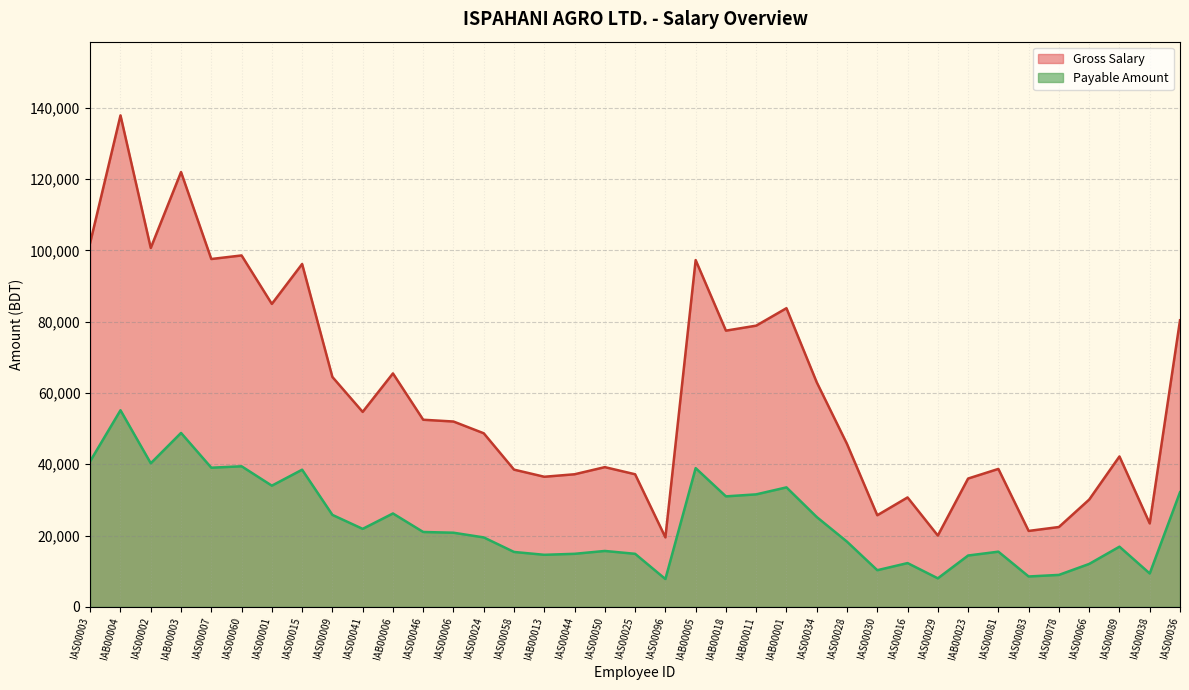

What is the total value across all series at IAS00096?

27300